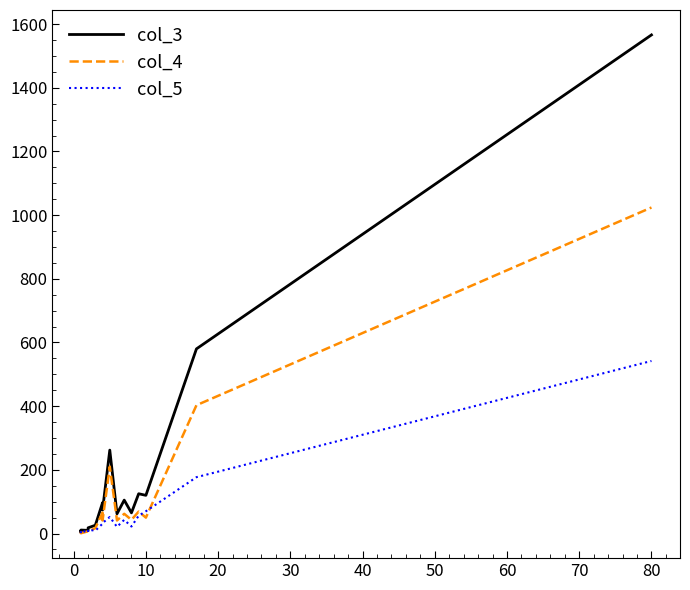

What are all the series names shown in the legend?

col_3, col_4, col_5